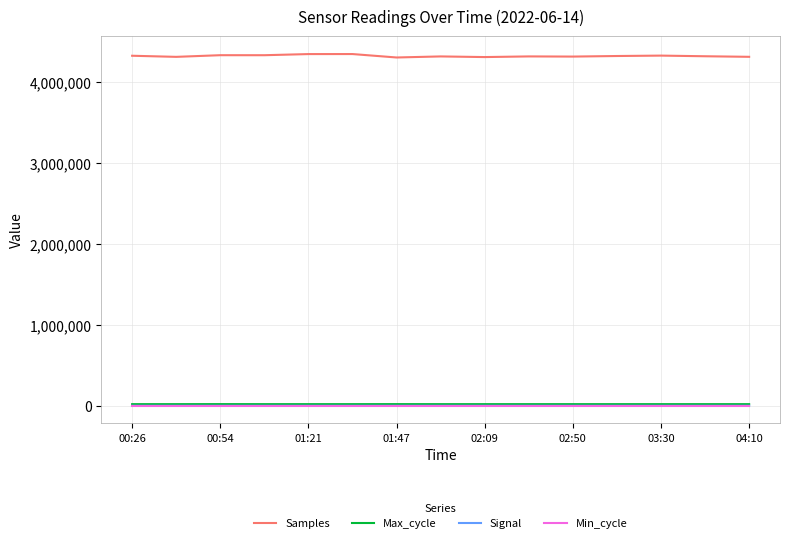

Which series has the widest spread of values?

Samples